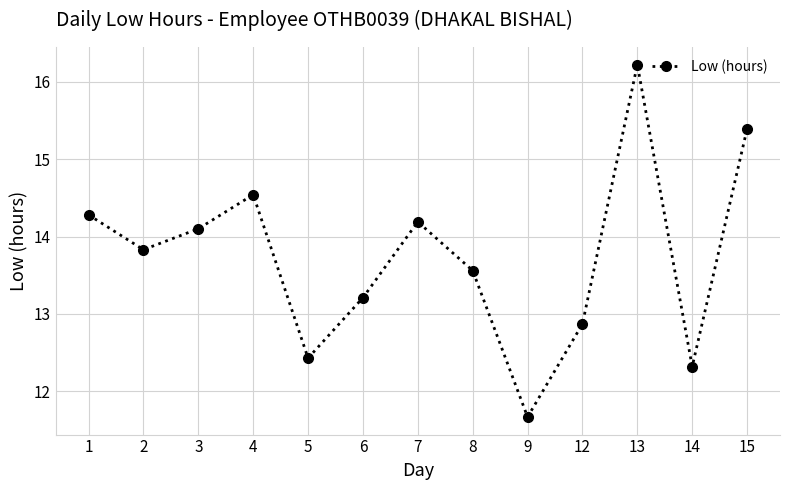

List the labels in order of value, smallest first.

9, 14, 5, 12, 6, 8, 2, 3, 7, 1, 4, 15, 13